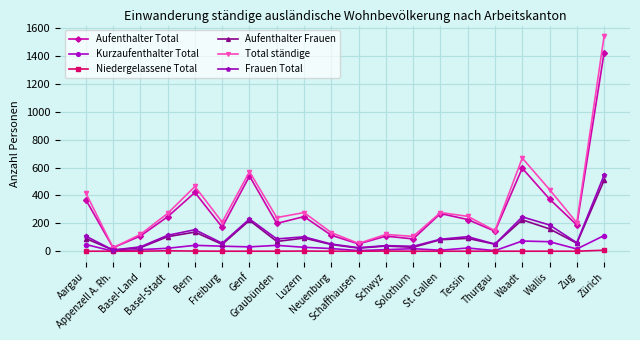

Rank the series by their maximum value, from highest to lowest.

Total ständige, Aufenthalter Total, Frauen Total, Aufenthalter Frauen, Kurzaufenthalter Total, Niedergelassene Total